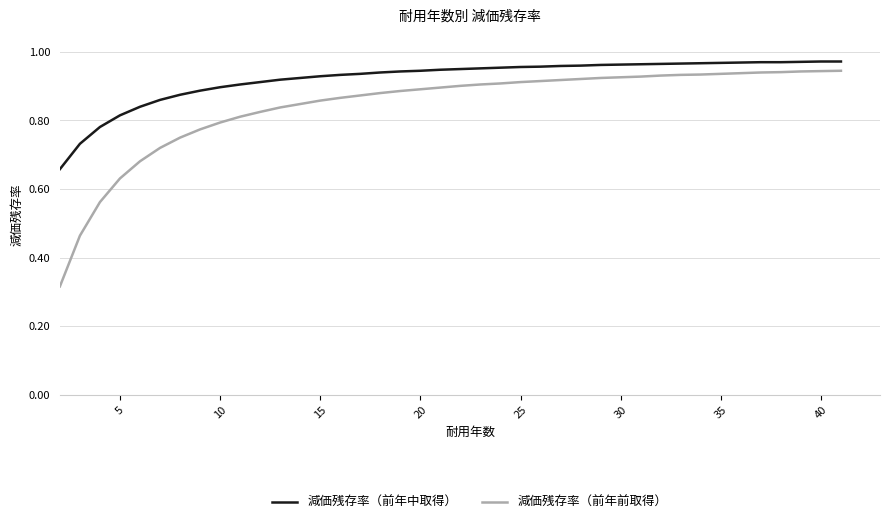

True or false: 減価残存率（前年中取得） and 減価残存率（前年前取得） cross at least once.

False